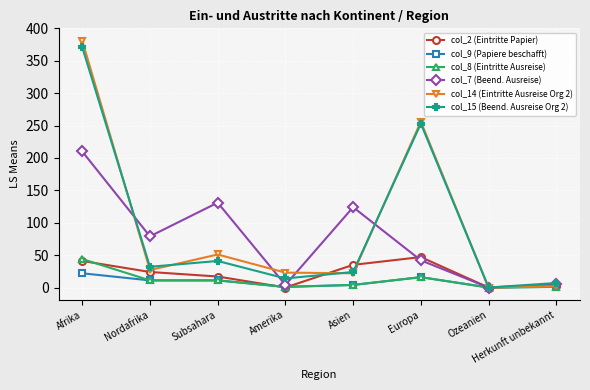

What is the label of the 4th point from the left?

Amerika